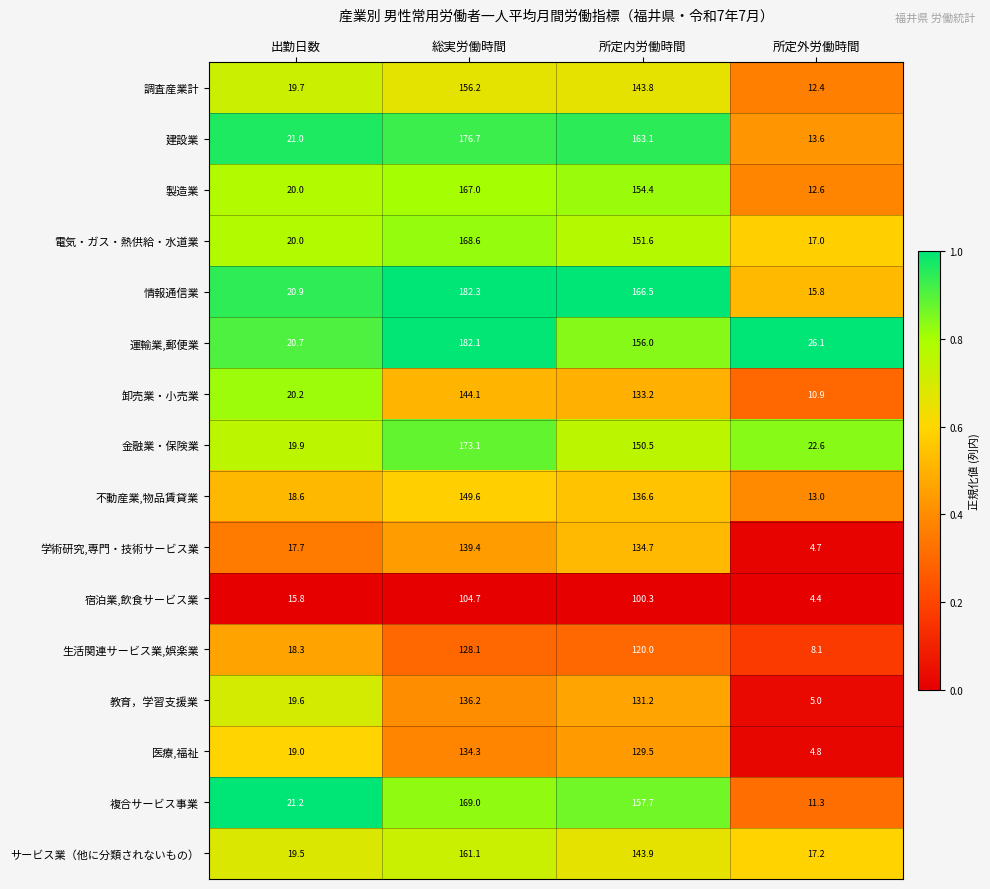

Rank the series by their maximum value, from lowest to highest.

宿泊業,飲食サービス業, 生活関連サービス業,娯楽業, 医療,福祉, 教育，学習支援業, 学術研究,専門・技術サービス業, 卸売業・小売業, 不動産業,物品賃貸業, 調査産業計, サービス業（他に分類されないもの）, 製造業, 電気・ガス・熱供給・水道業, 複合サービス事業, 金融業・保険業, 建設業, 運輸業,郵便業, 情報通信業